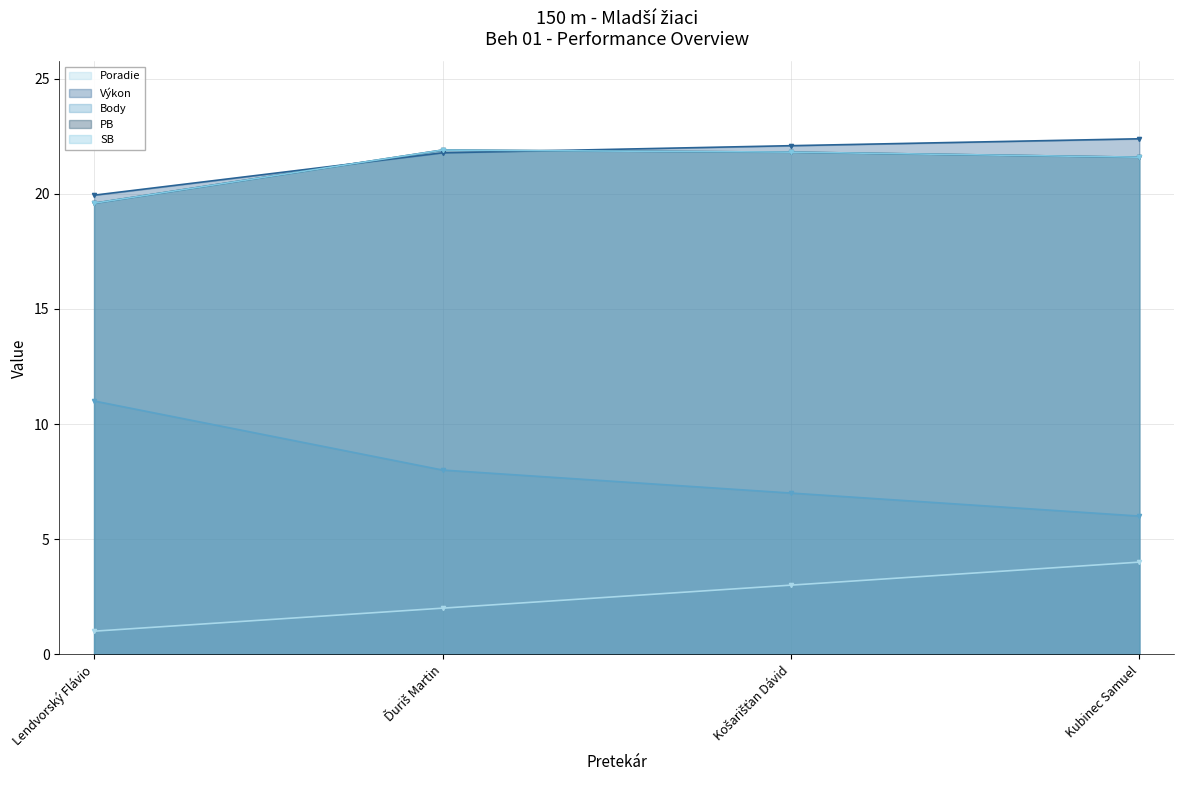

What are all the series names shown in the legend?

Poradie, Výkon, Body, PB, SB